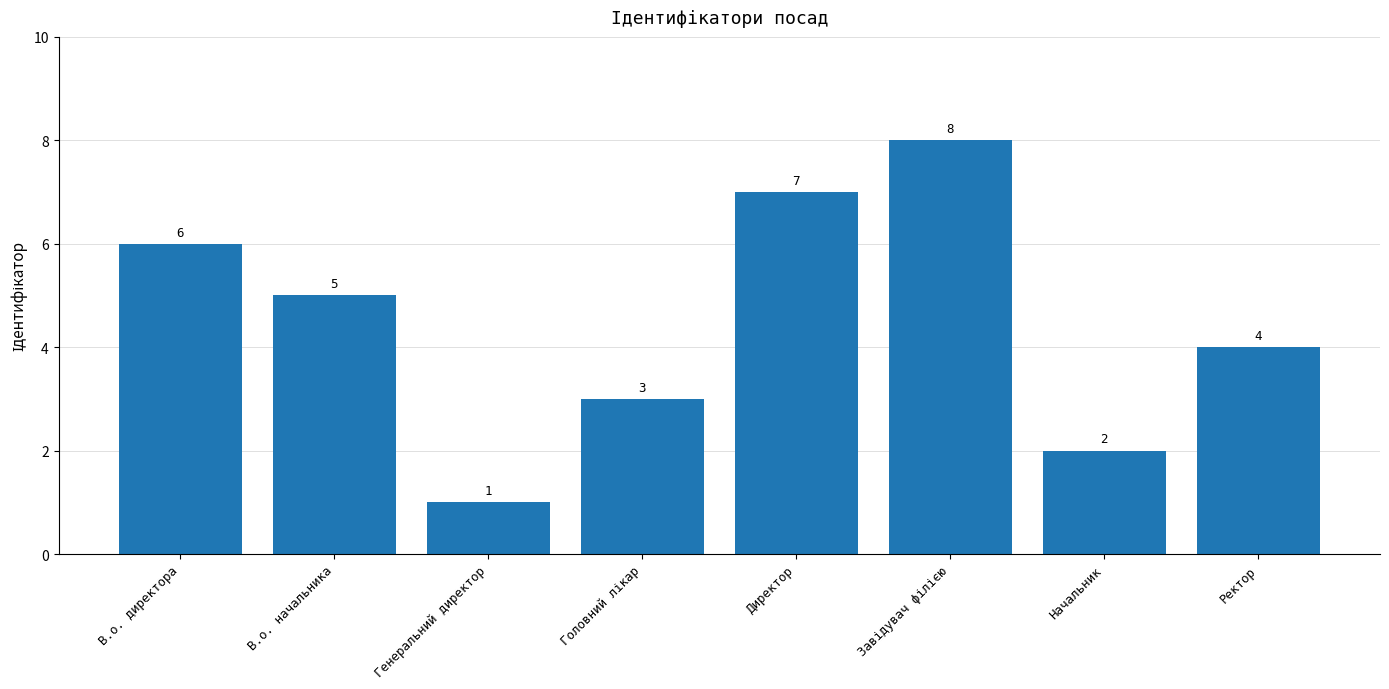

What is the value of the 2nd bar from the left?

5